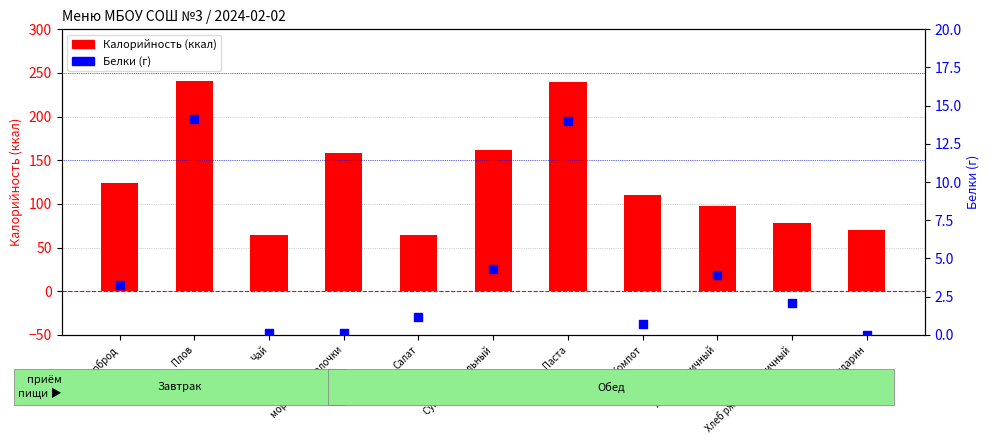

Which series has the largest total across all categories?

Калорийность (ккал)